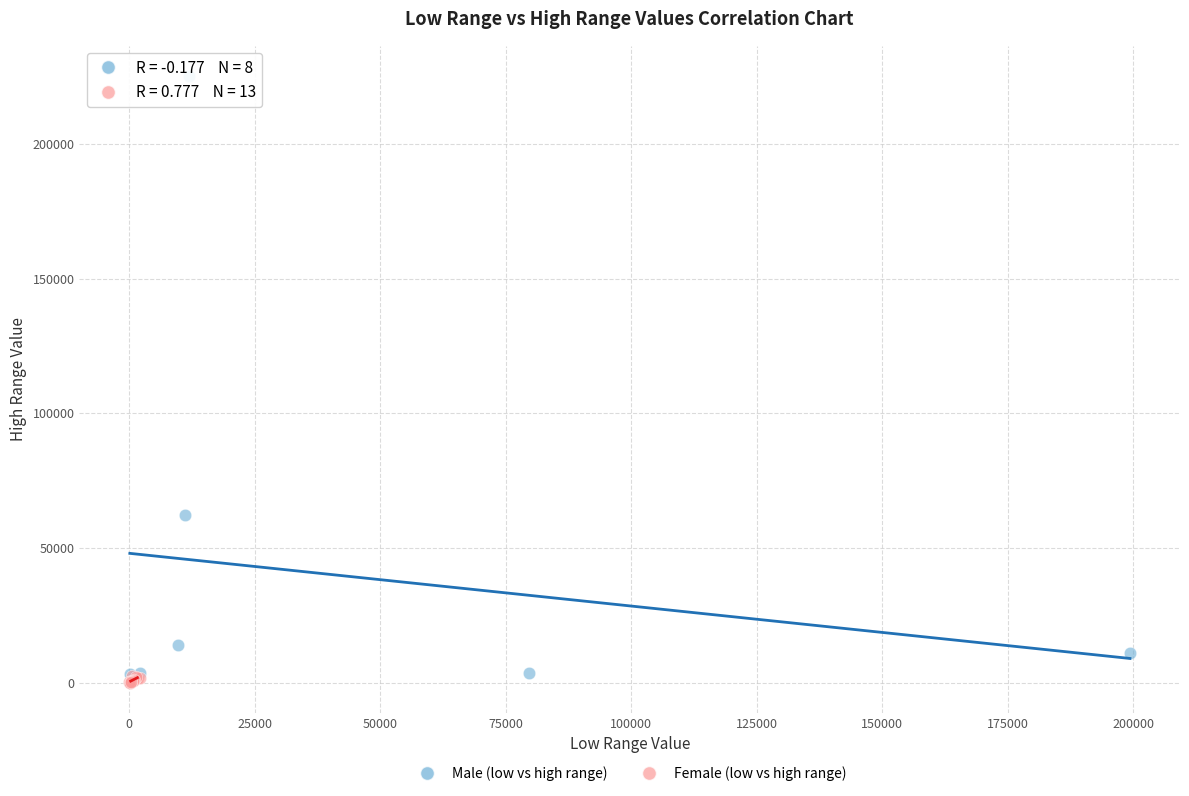

Which series reaches the maximum Y coordinate?

Male (low vs high range)